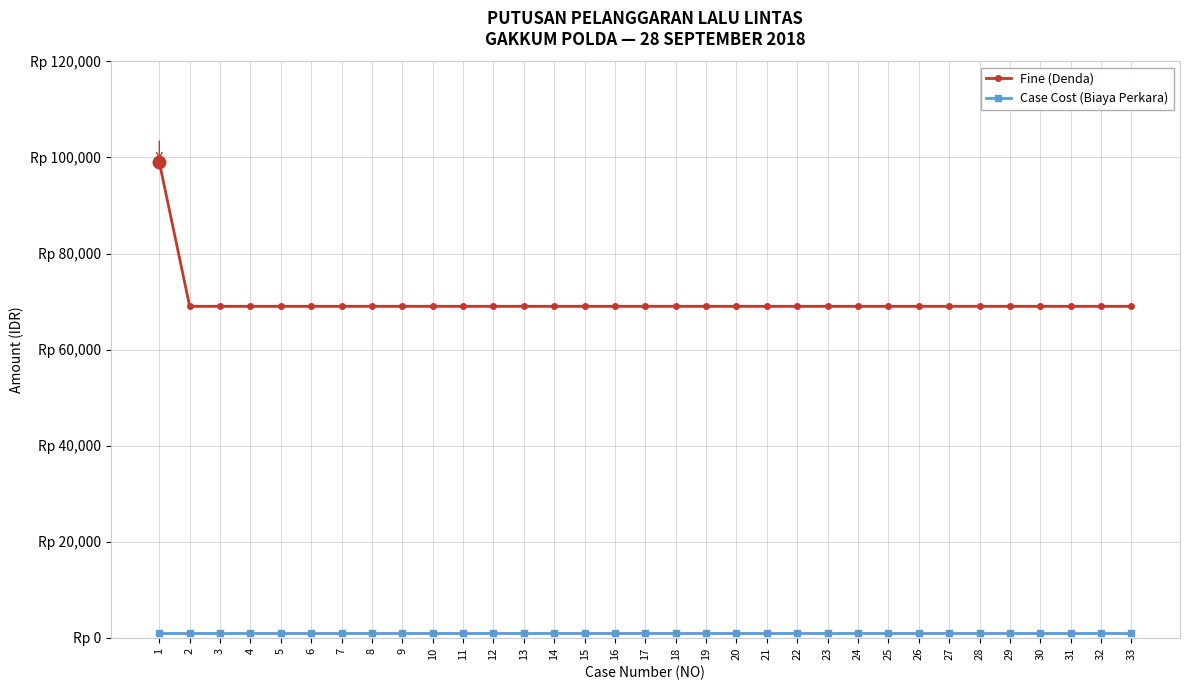

Between 11 and 3, which is larger?

11